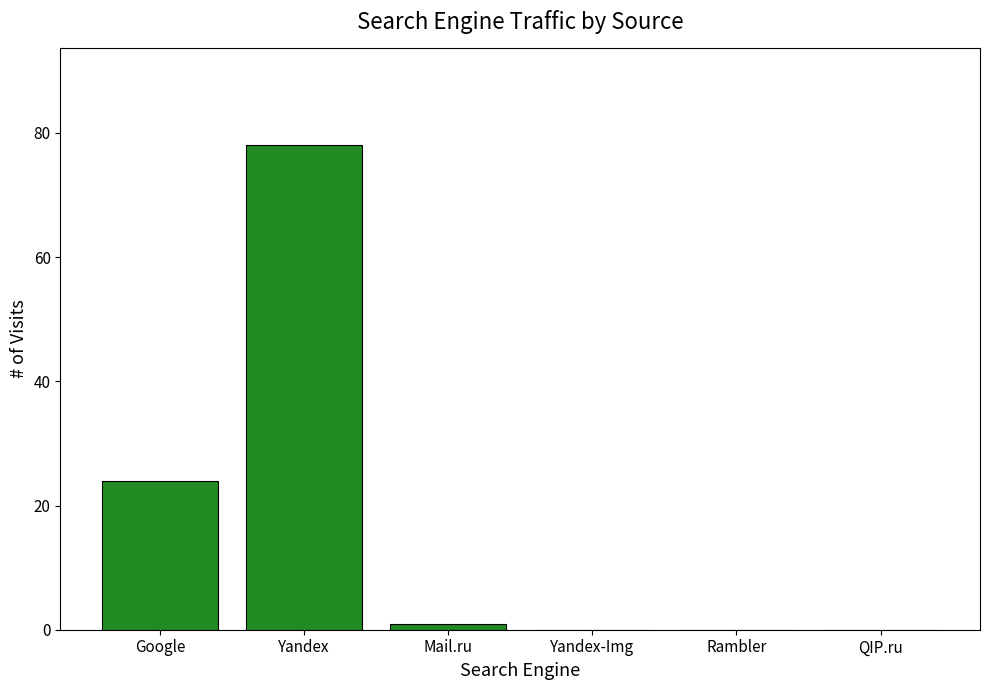

Between Google and Rambler, which is larger?

Google